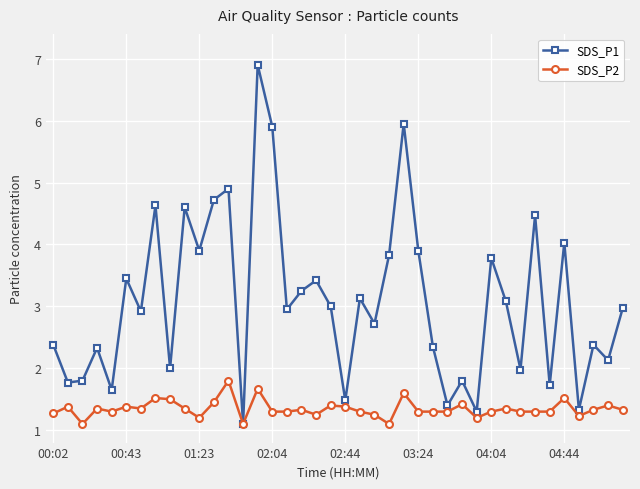

List the series in order of their overall mean, lowest first.

SDS_P2, SDS_P1